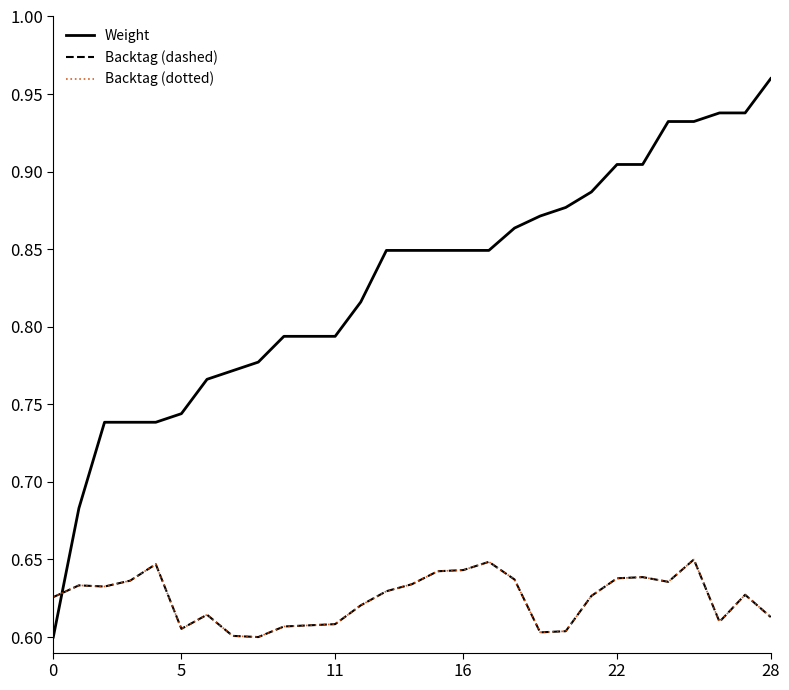

True or false: Backtag (dotted) and Weight cross at least once.

True